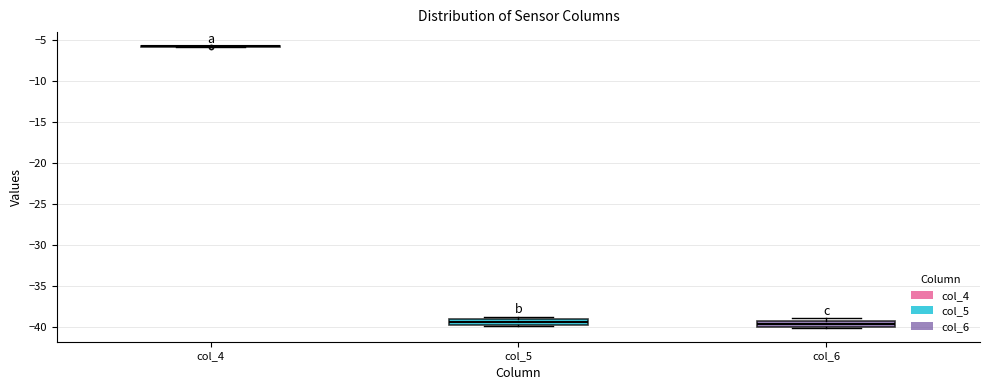

Where is the lower edge of the box for col_6 on the y-axis? The values are not printed on the chart, so give them approximately, as read against the axis.

-40.0